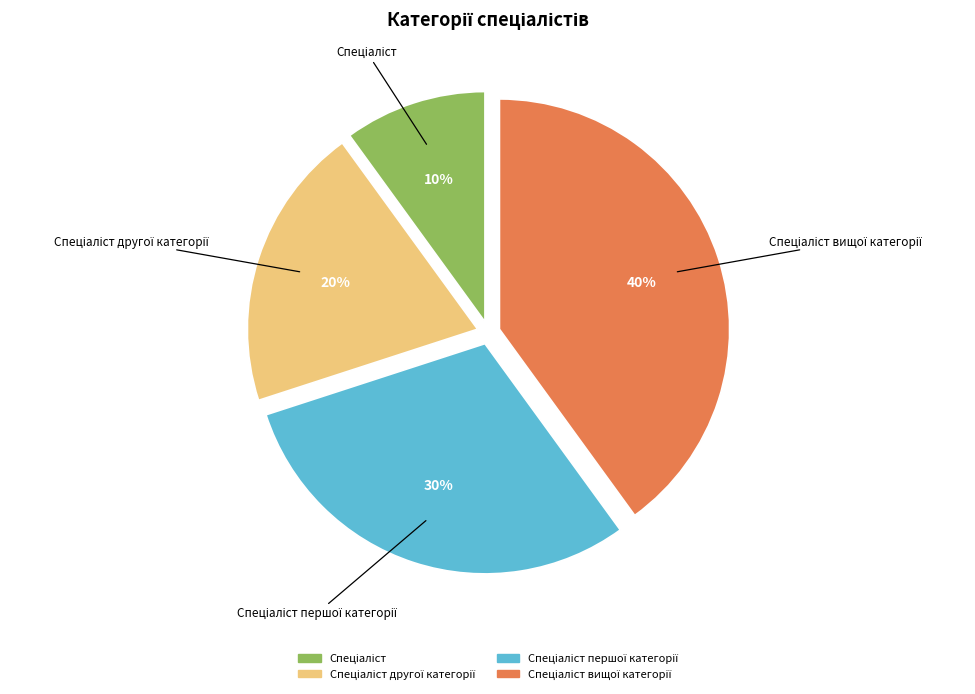

To the nearest percent, what is the difference between the largest and smallest slice percentages?

30%